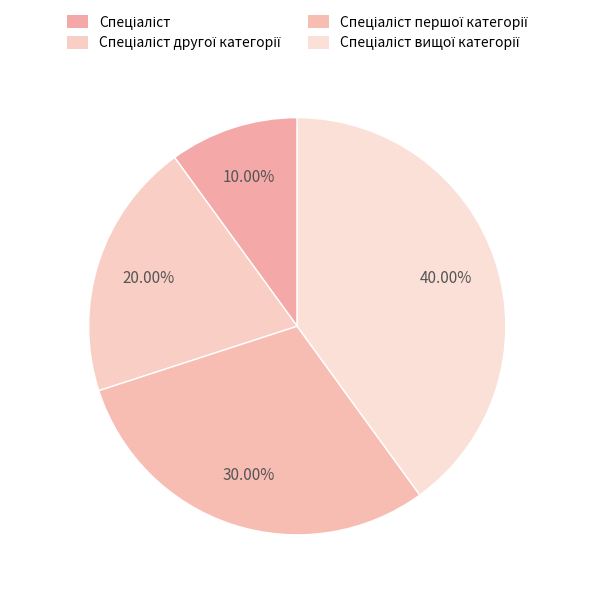

How many segments does this pie chart have?

4